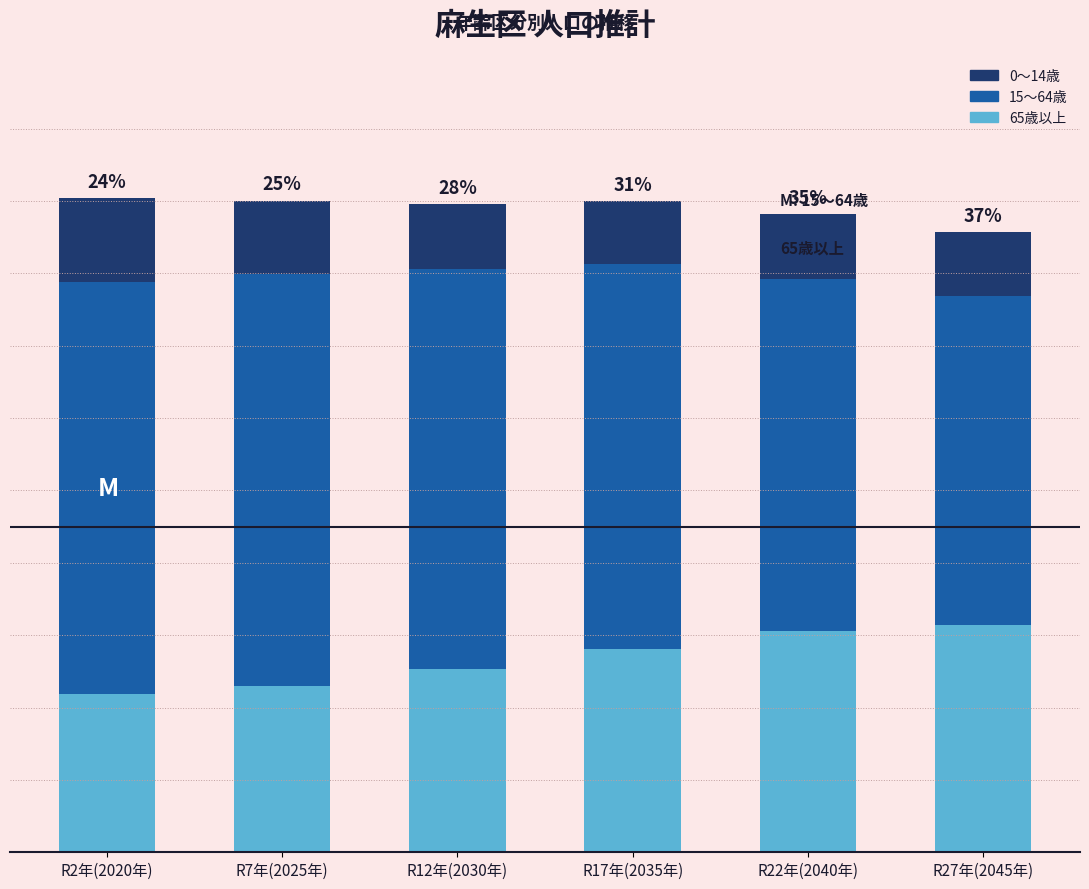

What are all the series names shown in the legend?

0～14歳, 15～64歳, 65歳以上